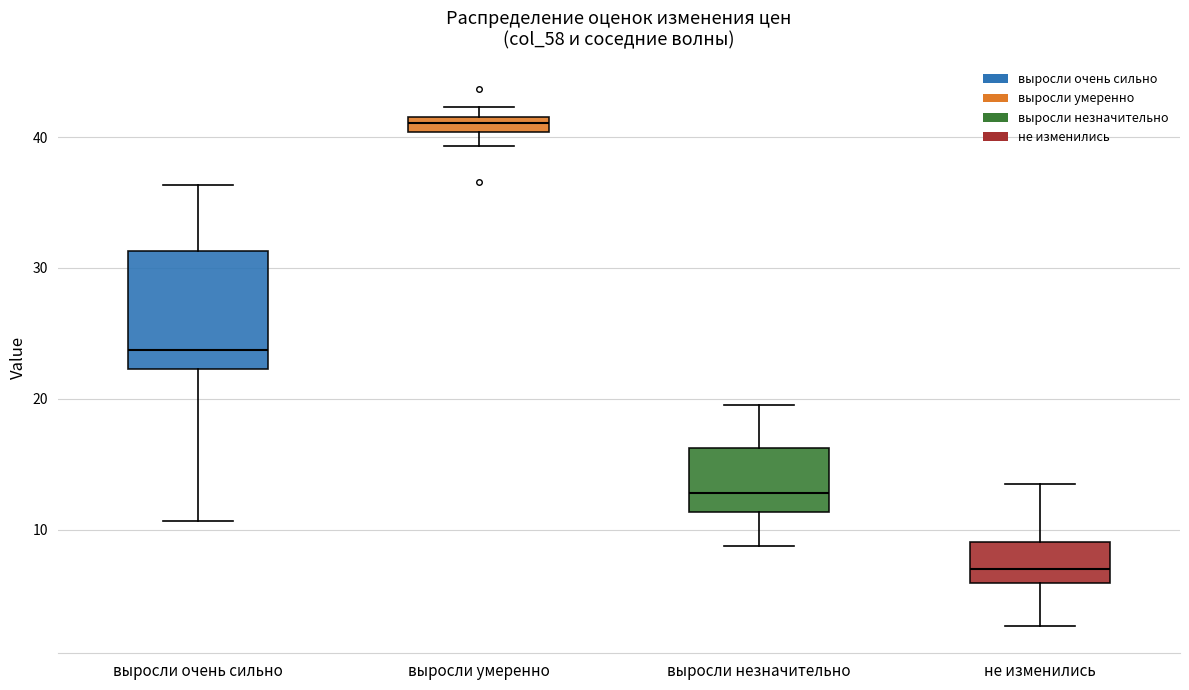

Where does the lower whisker of the box for не изменились end on the y-axis? The values are not printed on the chart, so give them approximately, as read against the axis.

3